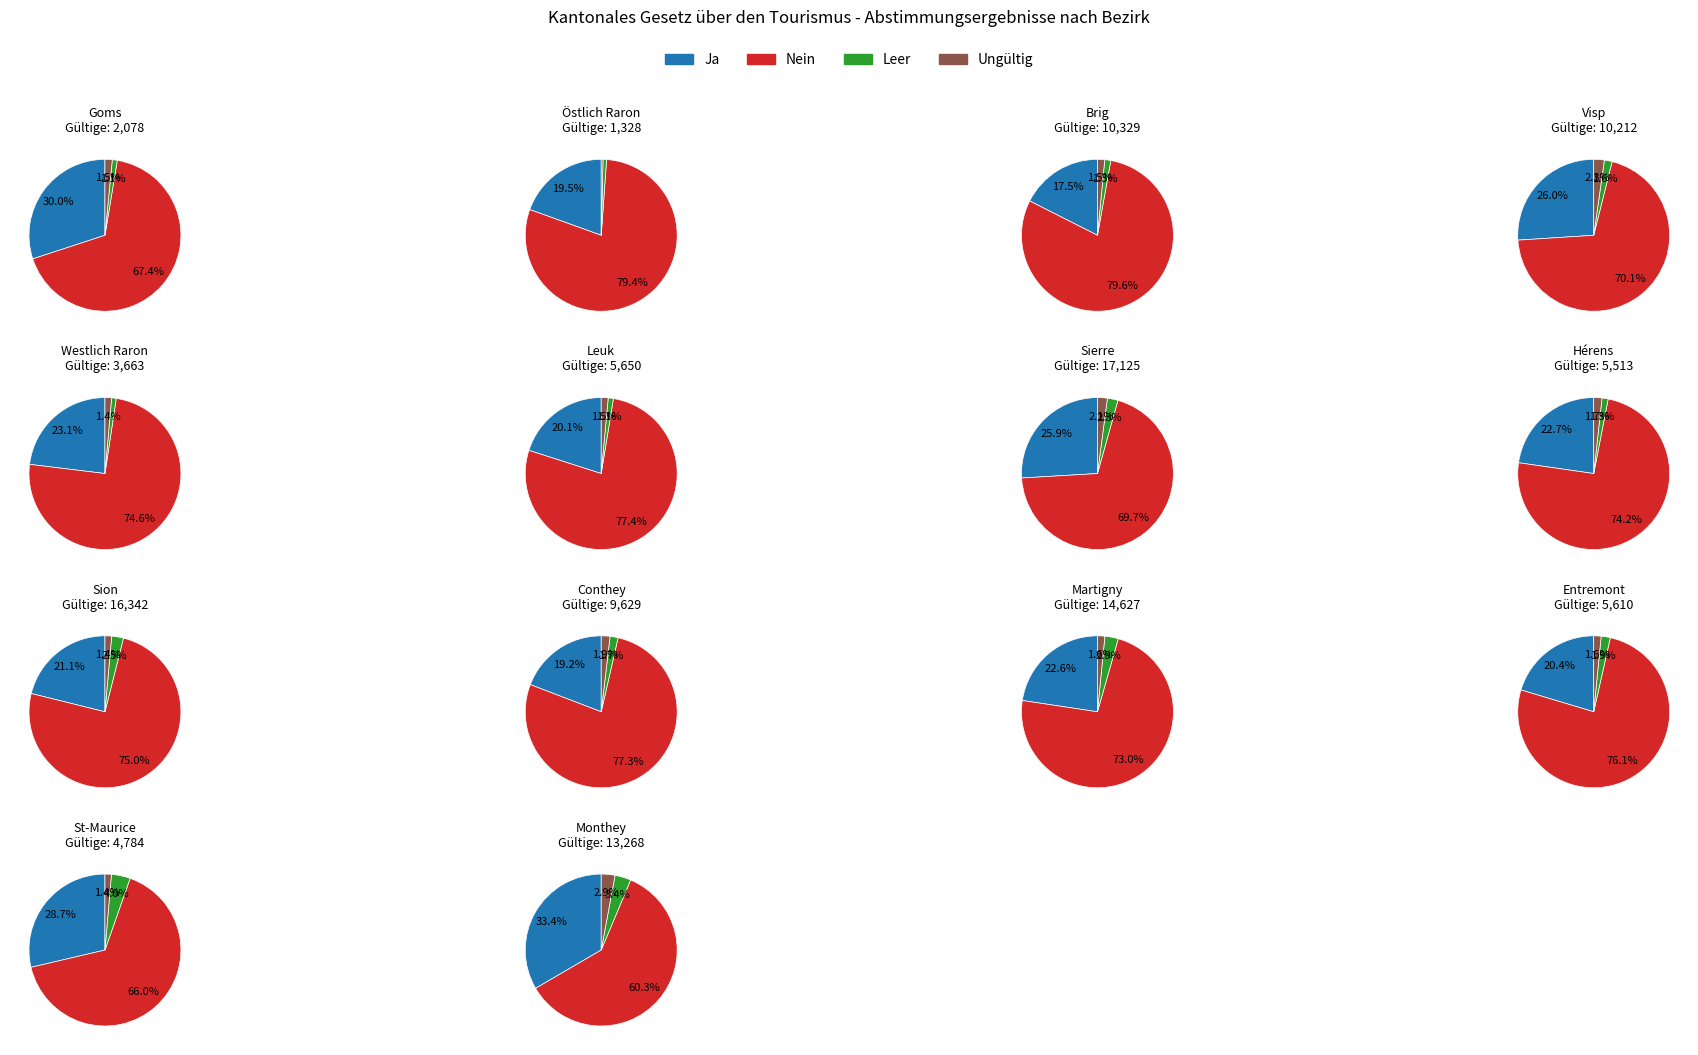

Between Goms and Leuk, which series saw the biggest shift?

Nein